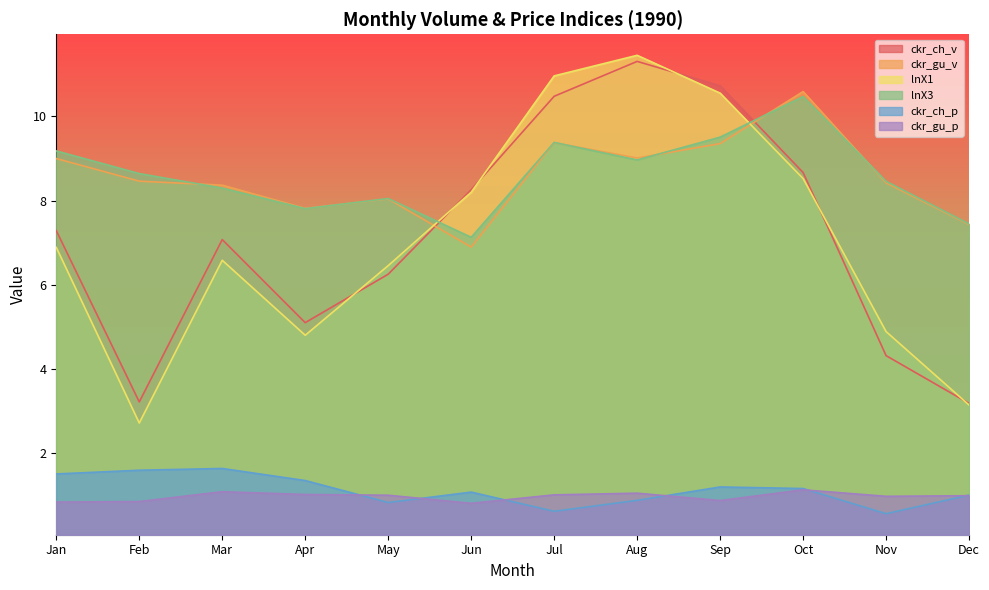

How many categories are shown in the chart?

12